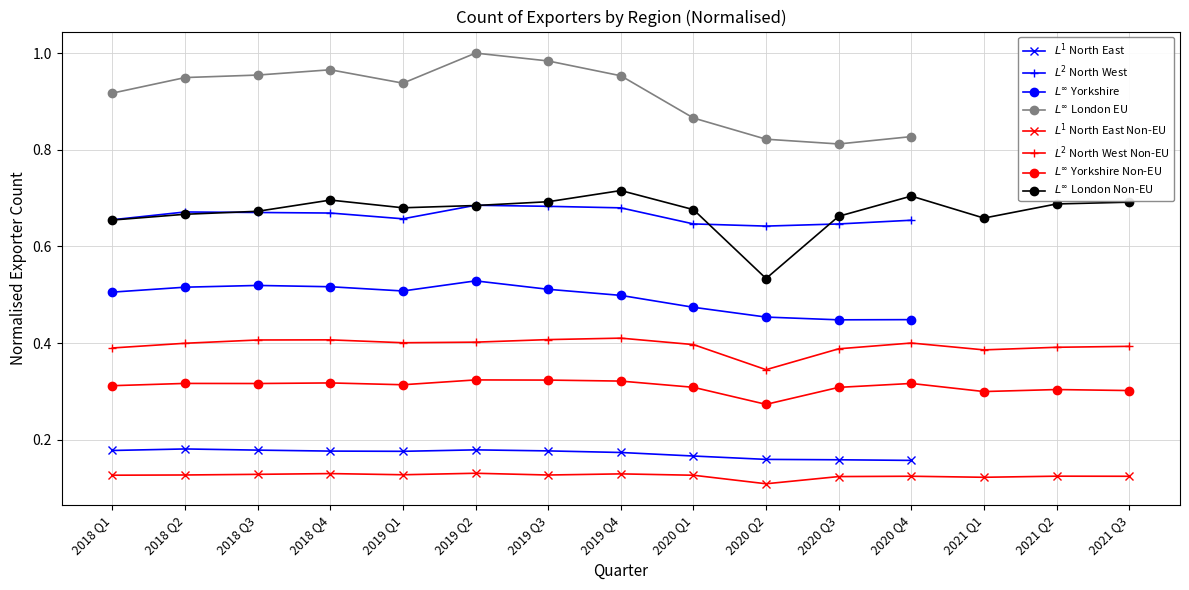

What is the difference between the maximum and minimum values in the London (Non-EU) series?

0.2